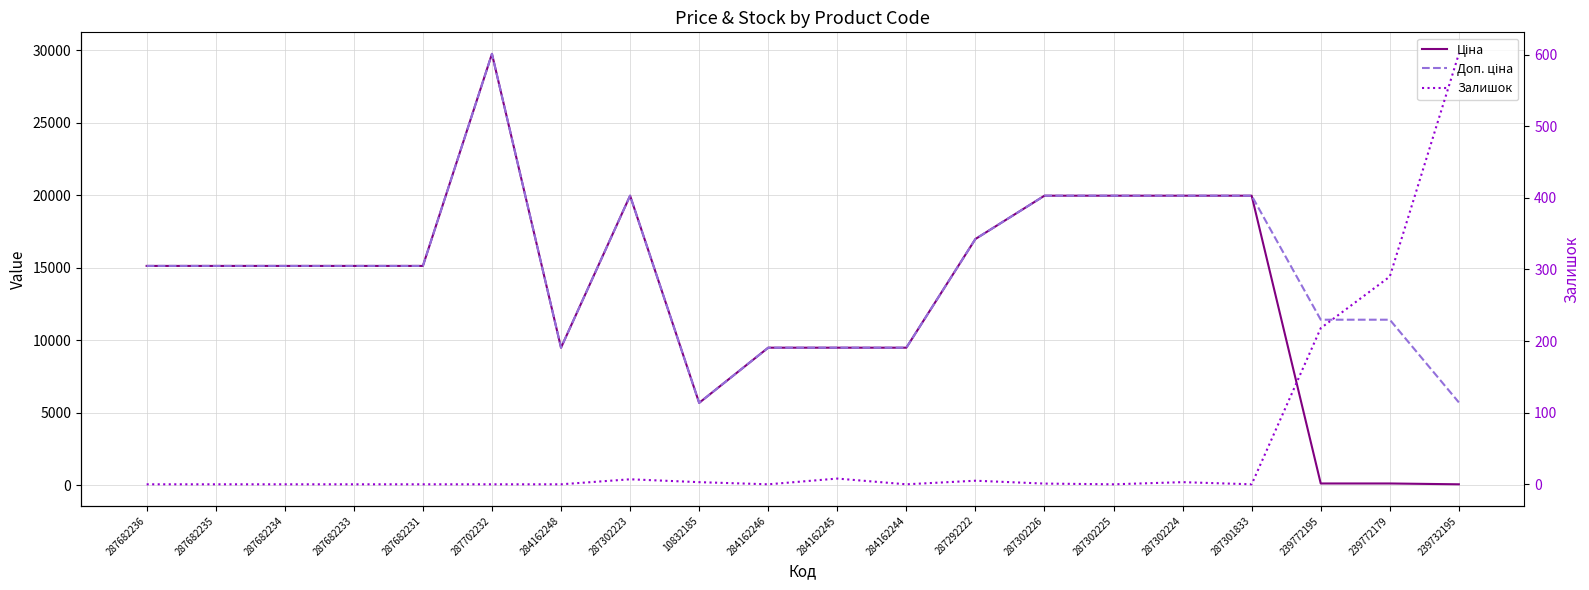

True or false: Доп. ціна and Залишок cross at least once.

False